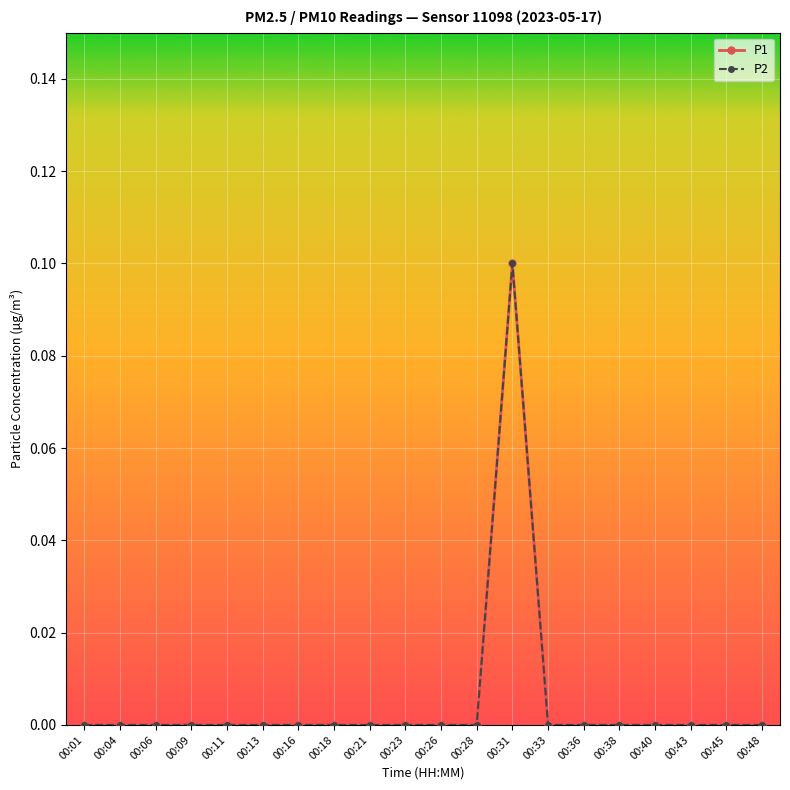

True or false: P2 and P1 intersect in this chart.

False